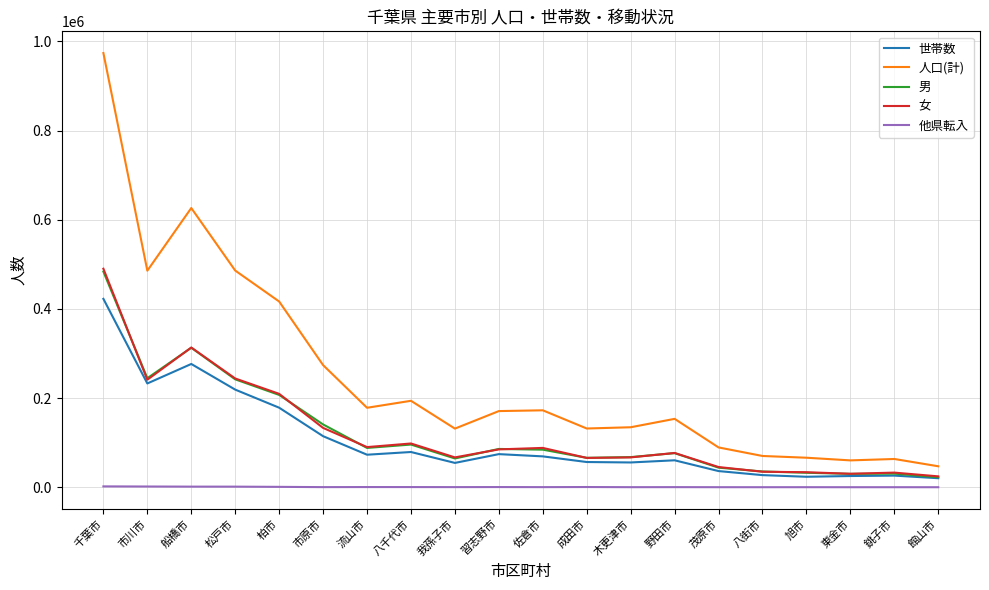

True or false: 他県転入 and 世帯数 intersect in this chart.

False